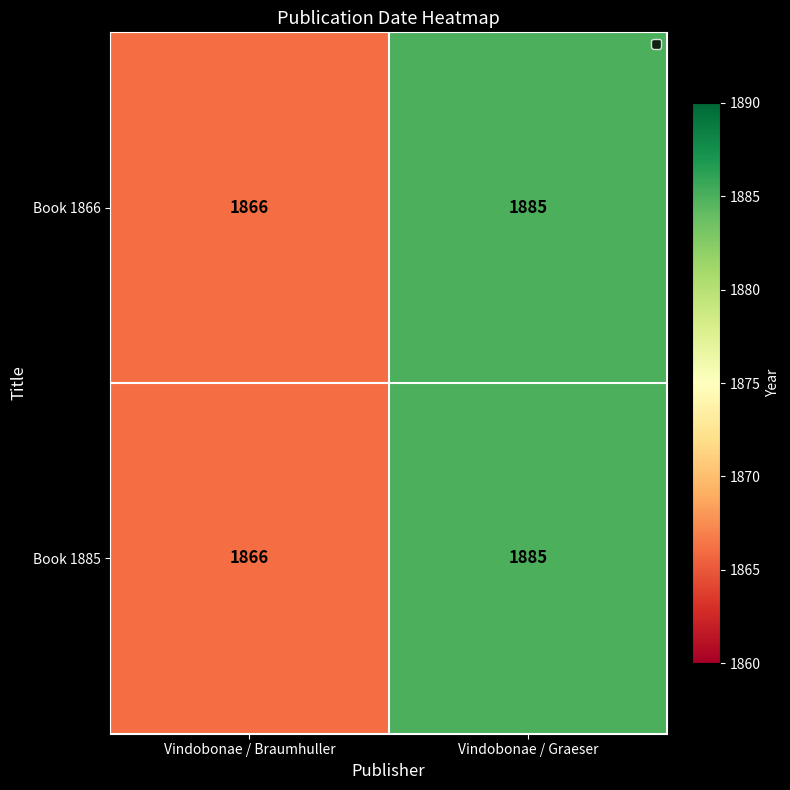

What is the average value of the Book 1885 series?

1876